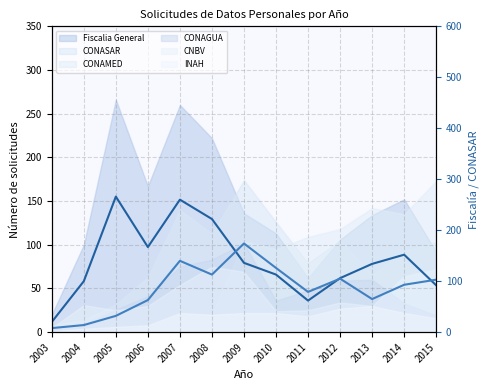

Between 2012 and 2015, which is larger?

2012